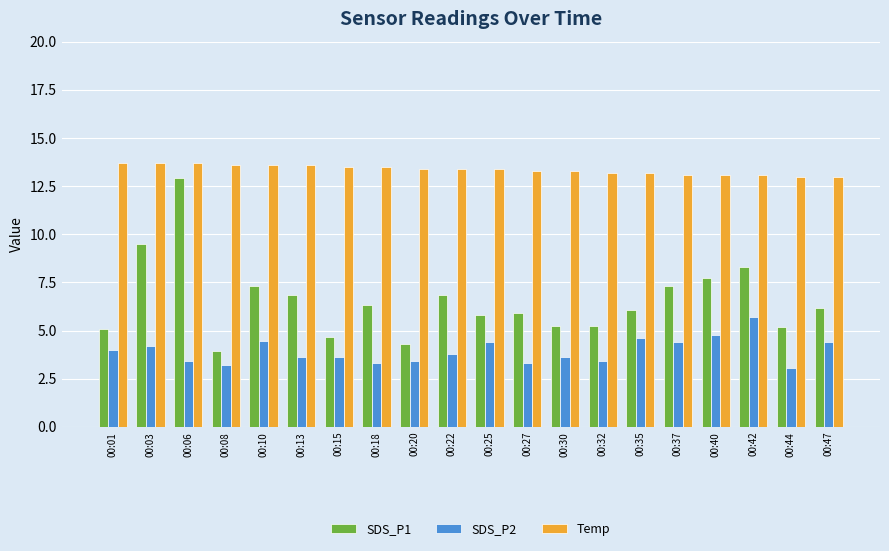

What is the sum of the SDS_P2 values at 00:06 and 00:18?

6.7